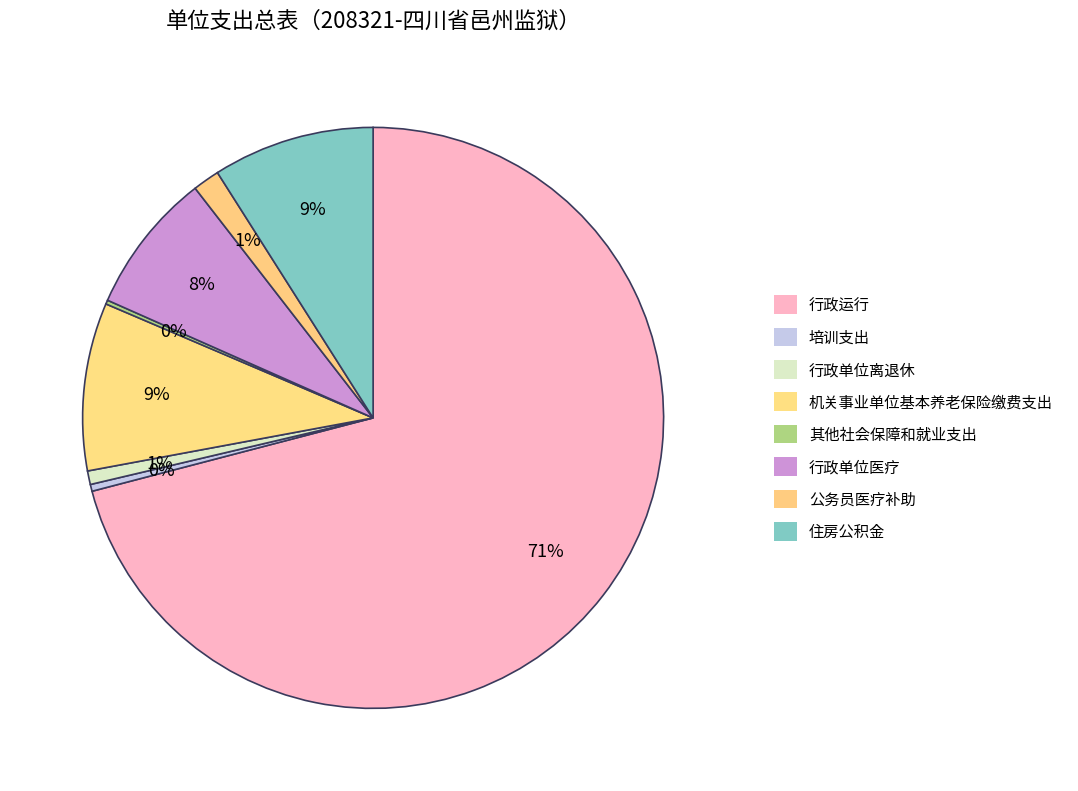

What is the change in value from 机关事业单位基本养老保险缴费支出 to 其他社会保障和就业支出?

-1862.3